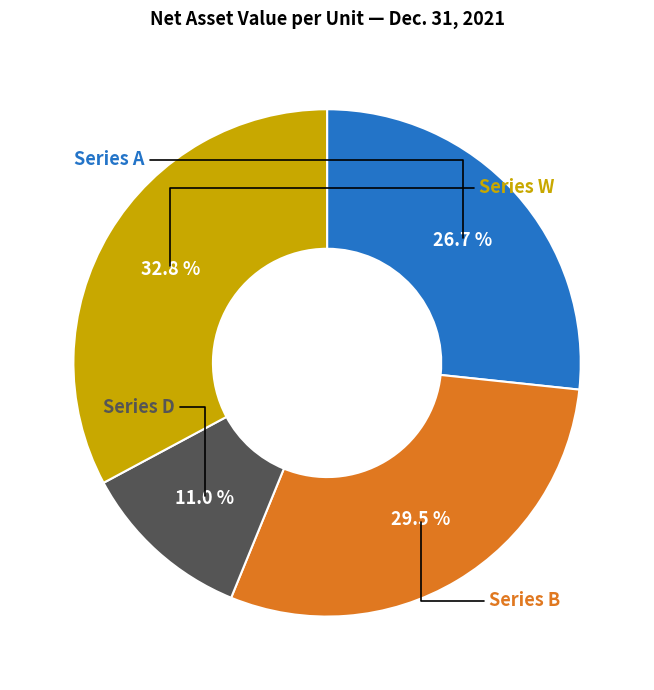

Does any single category account for the majority?

No